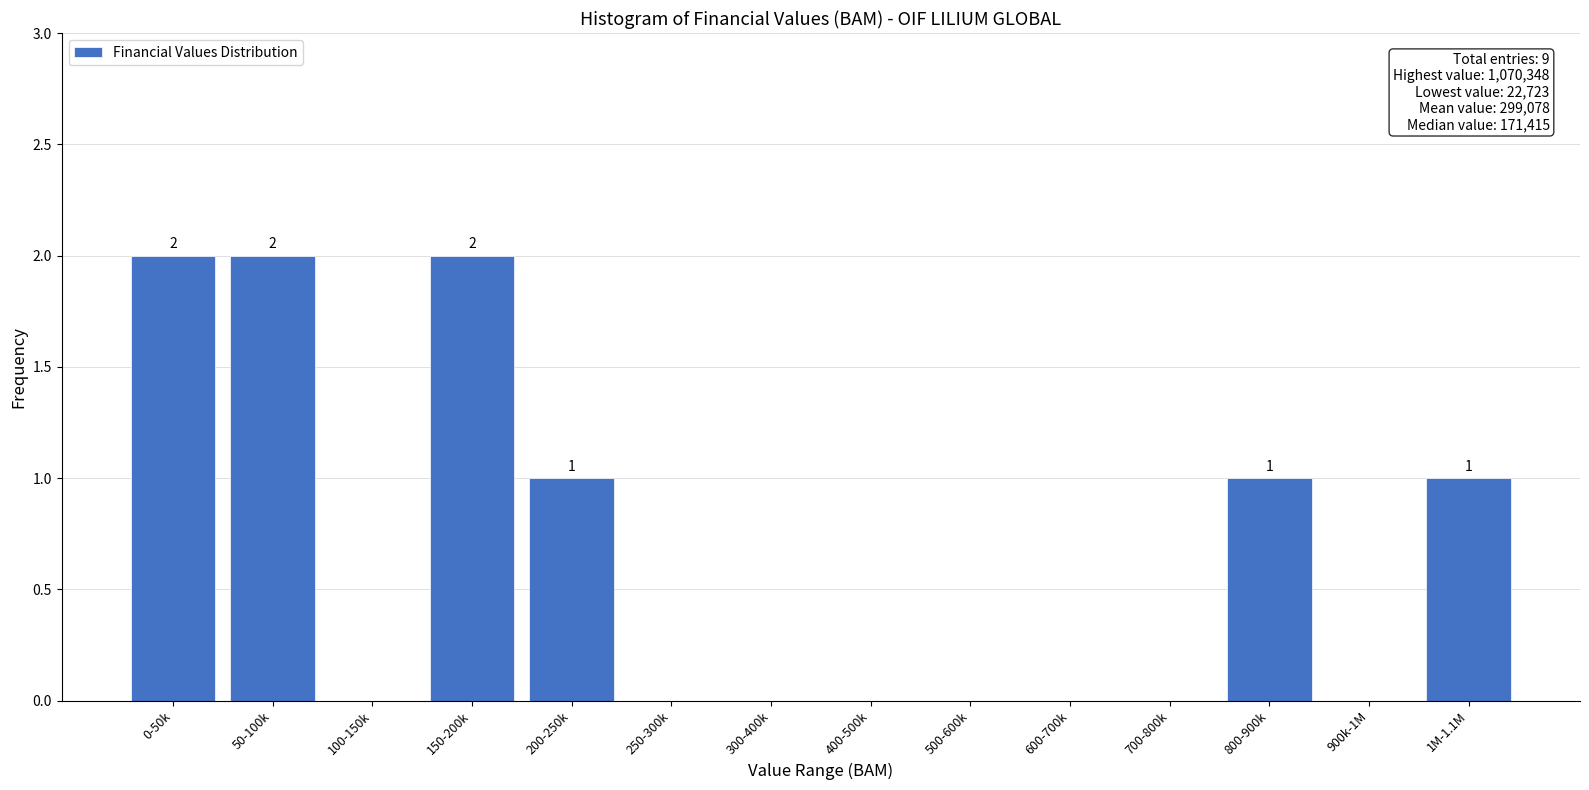

Reading left to right, transcribe all the data shown in this chart.

0-50k=2	50-100k=2	100-150k=0	150-200k=2	200-250k=1	250-300k=0	300-400k=0	400-500k=0	500-600k=0	600-700k=0	700-800k=0	800-900k=1	900k-1M=0	1M-1.1M=1